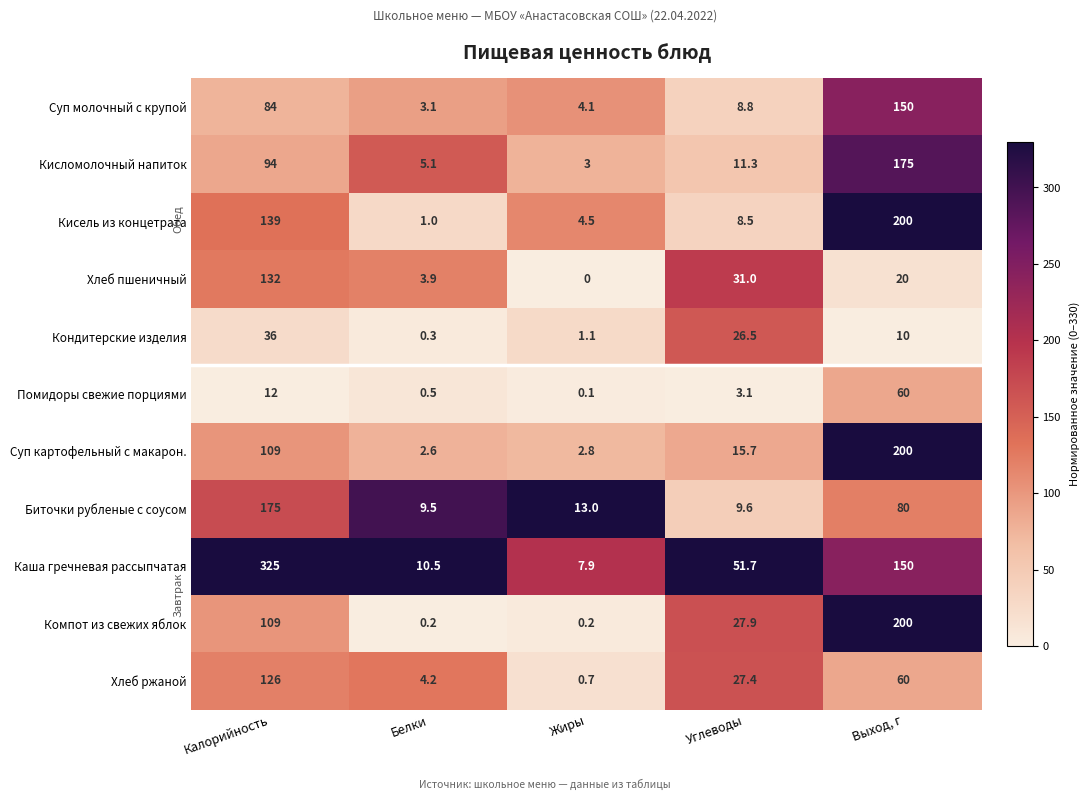

What is the total value across all series at Углеводы?

221.5